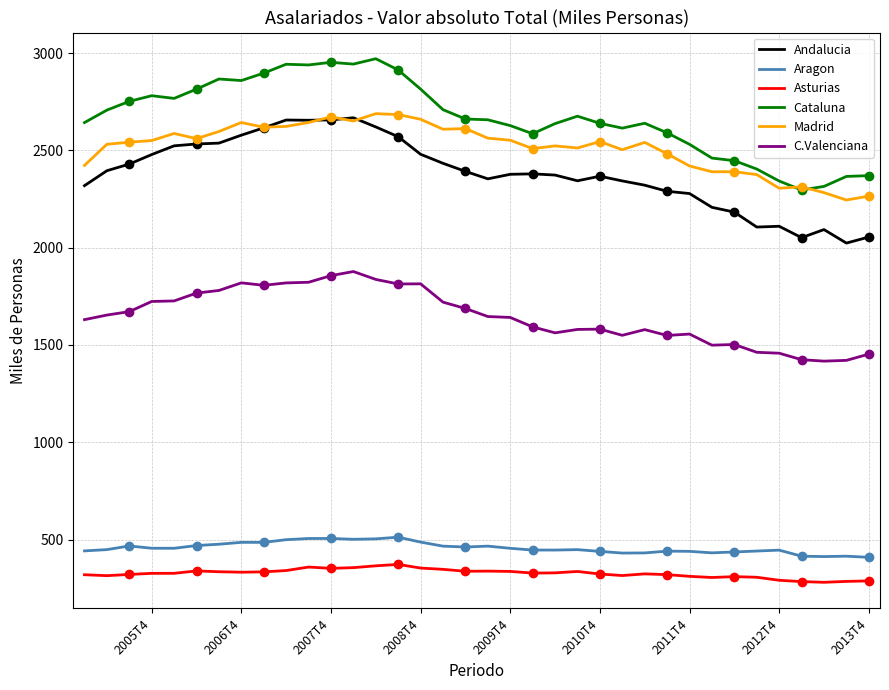

True or false: Cataluna and C.Valenciana intersect in this chart.

False